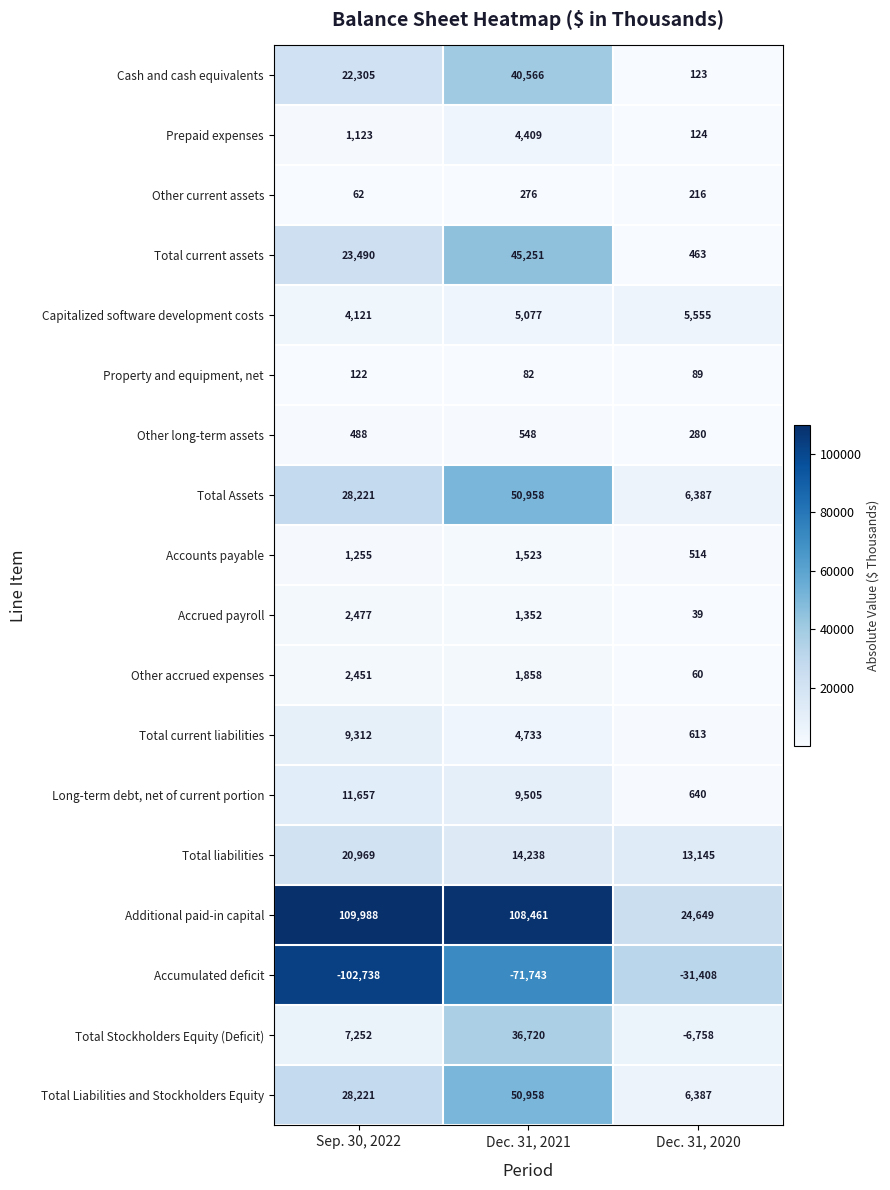

Which series has the largest total across all categories?

Additional paid-in capital